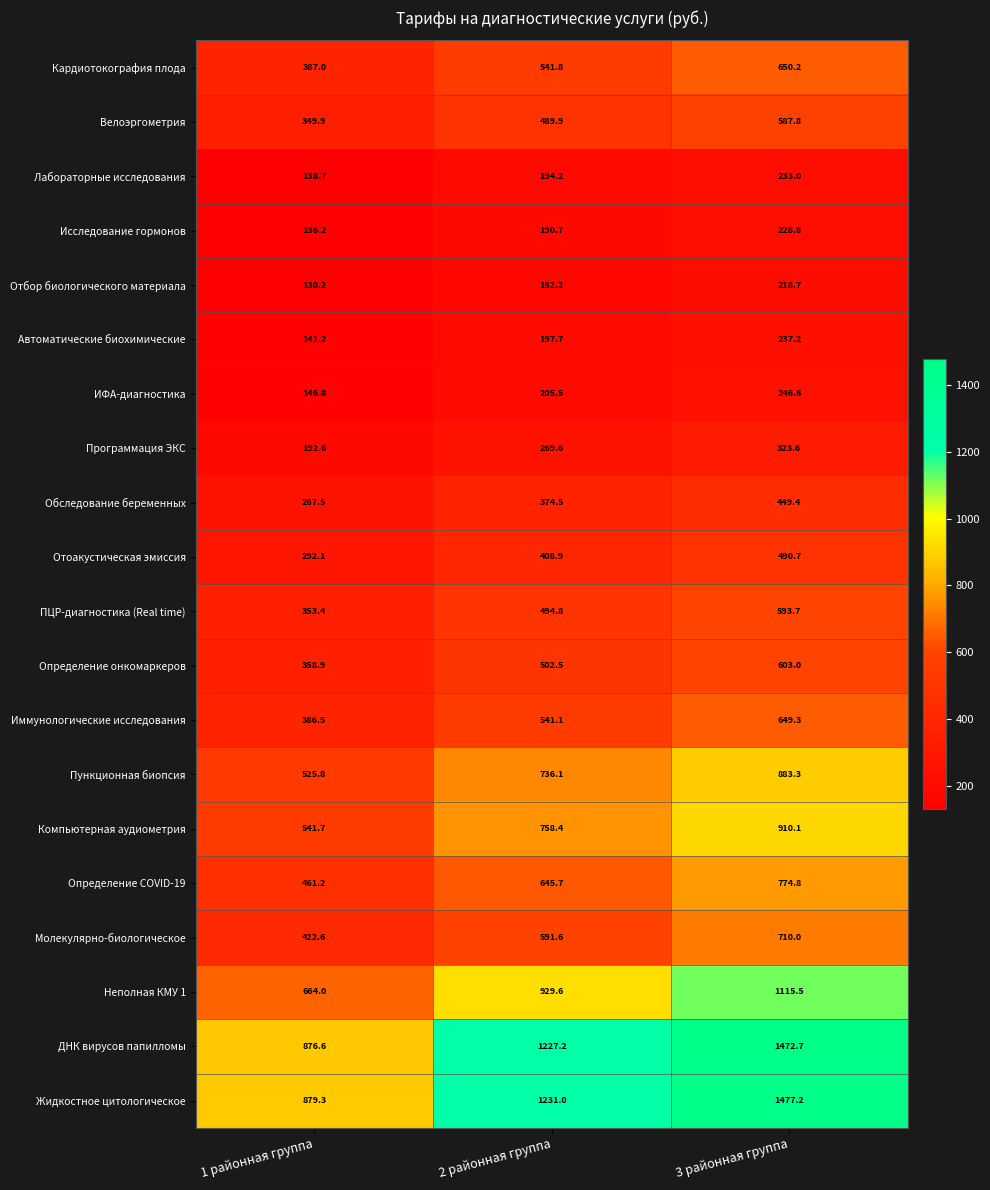

What is the spread (max minus min) of values at 1 районная группа?

749.1